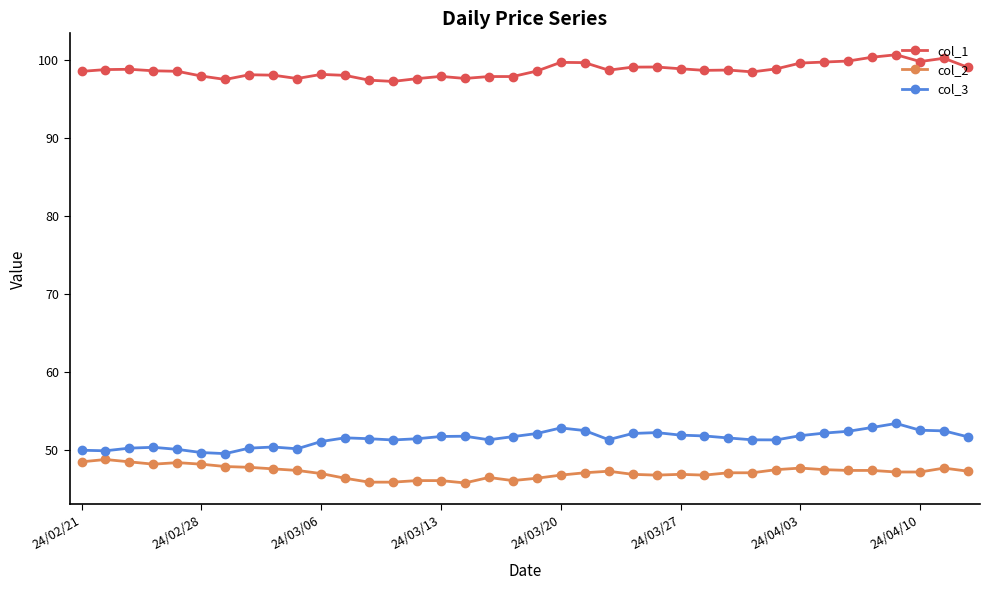

How many lines are shown in the chart?

3